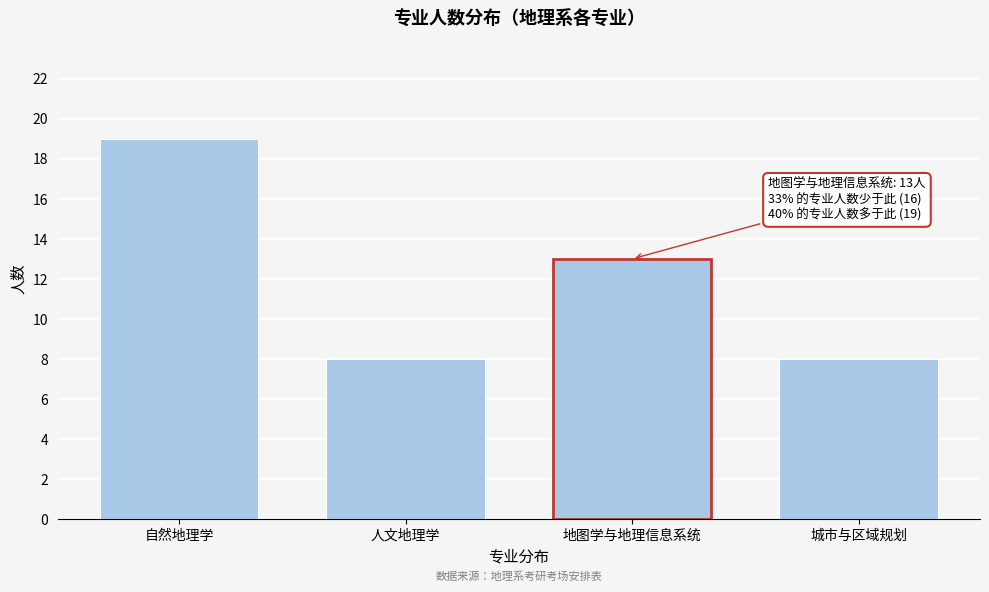

Reading right to left, what are all the values shown in this chart?

城市与区域规划=8	地图学与地理信息系统=13	人文地理学=8	自然地理学=19